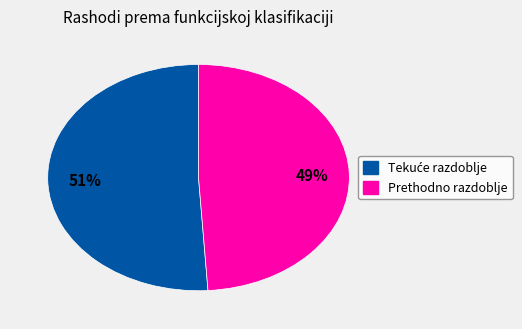

To the nearest percent, what is the difference between the largest and smallest slice percentages?

2%